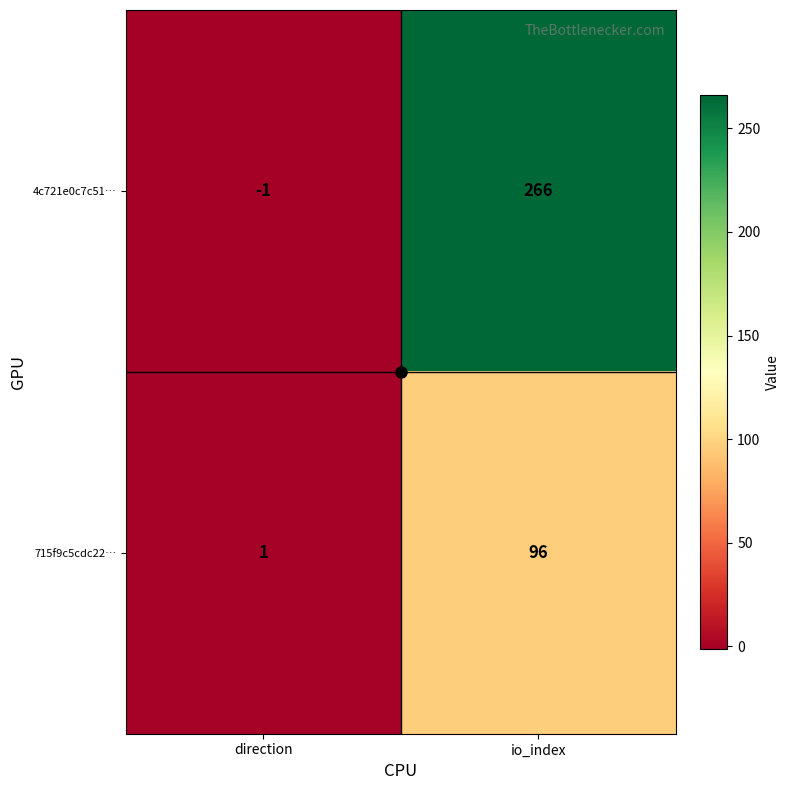

Which series changed the most between direction and io_index?

4c721e0c7c51…